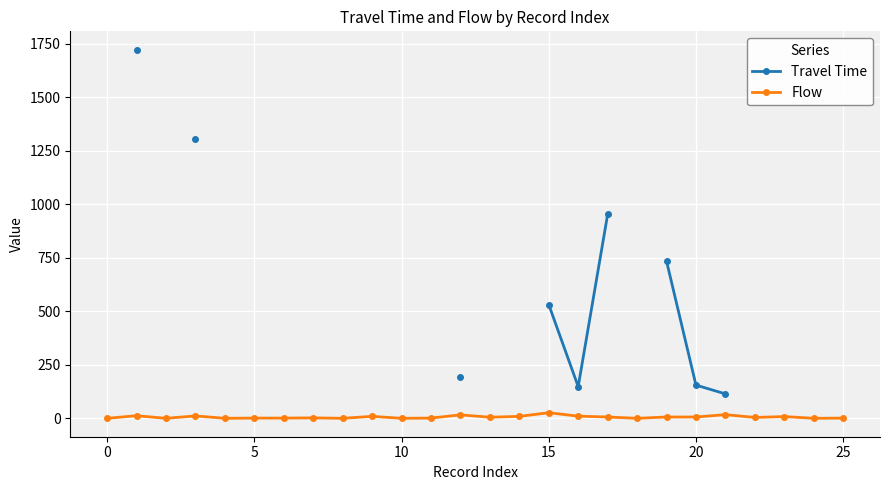

How many data points in Travel Time are above 114?

8